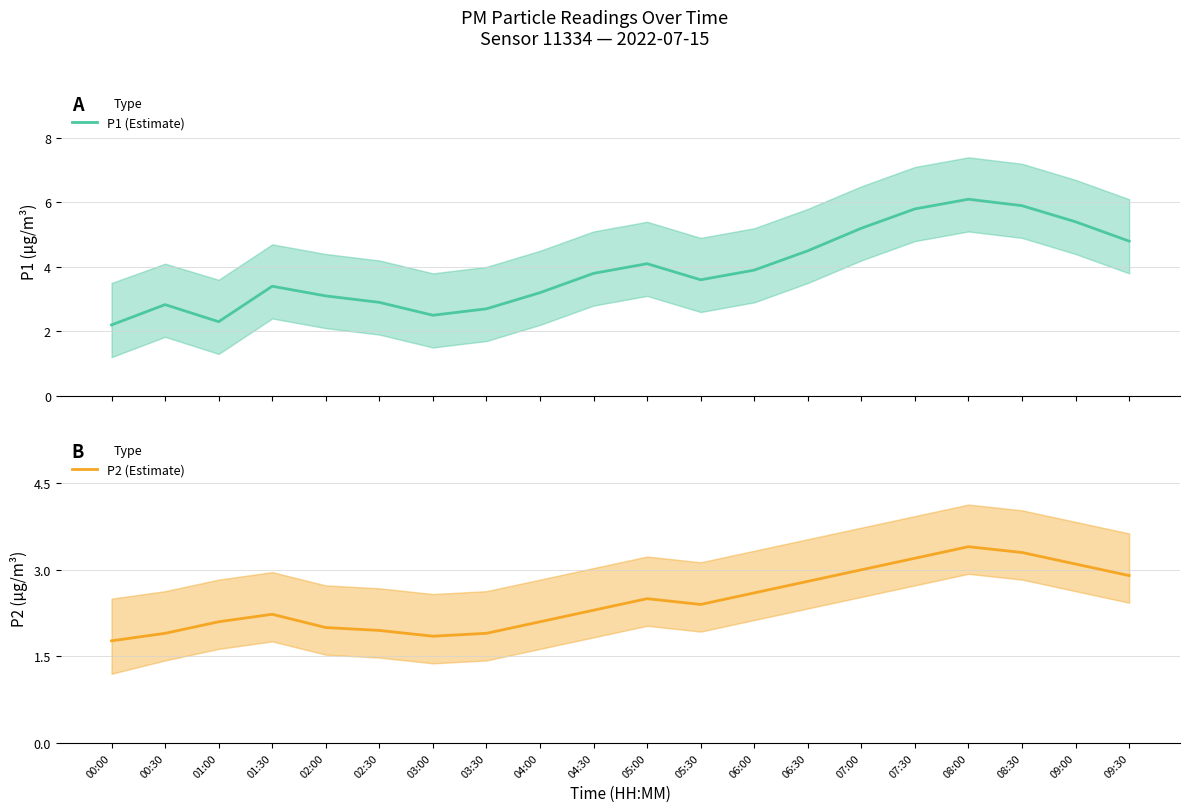

What is the average value of the P1 (Estimate) series?

3.9